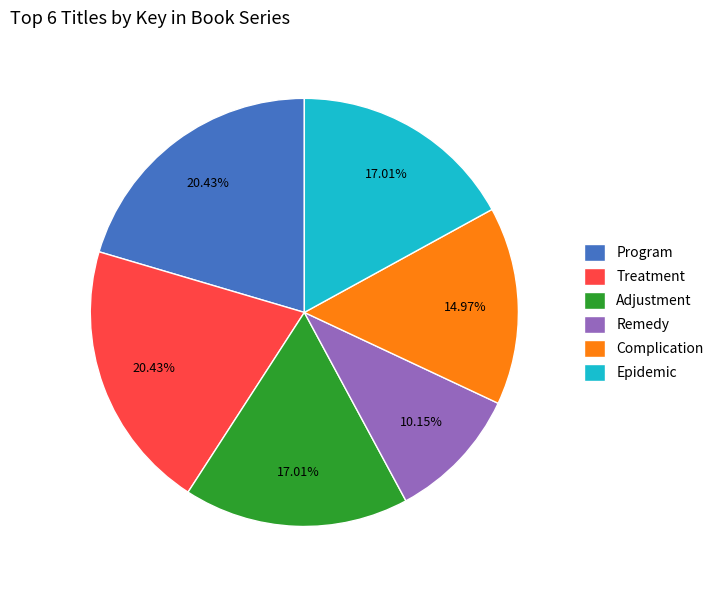

What is the total percentage of Treatment and Remedy?

30.6%